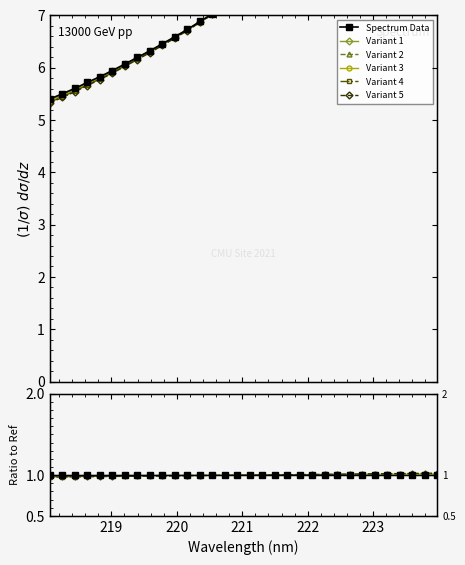

How many intersections are there between Variant 3 and Variant 4?

1